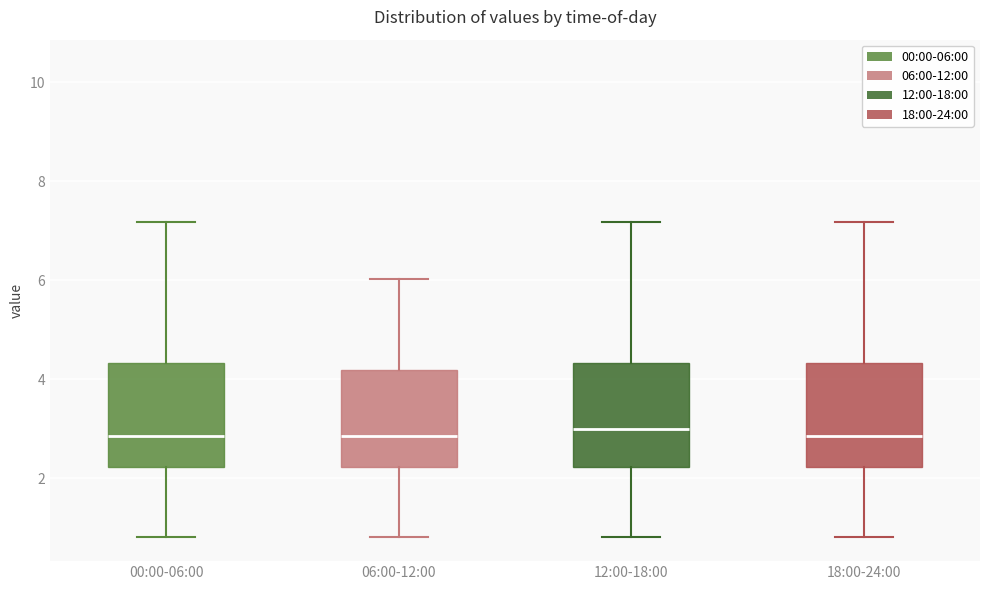

Reading left to right, read every box against the y-axis: the position of its median line, the range the box covers, and the ends of its whiskers. The values are not printed on the chart, so give them approximately, as read against the axis.

00:00-06:00: median 2.8, box 2.2 to 4.4, whiskers 0.8 to 7.2
06:00-12:00: median 2.8, box 2.2 to 4.2, whiskers 0.8 to 6.0
12:00-18:00: median 3.0, box 2.2 to 4.4, whiskers 0.8 to 7.2
18:00-24:00: median 2.8, box 2.2 to 4.4, whiskers 0.8 to 7.2